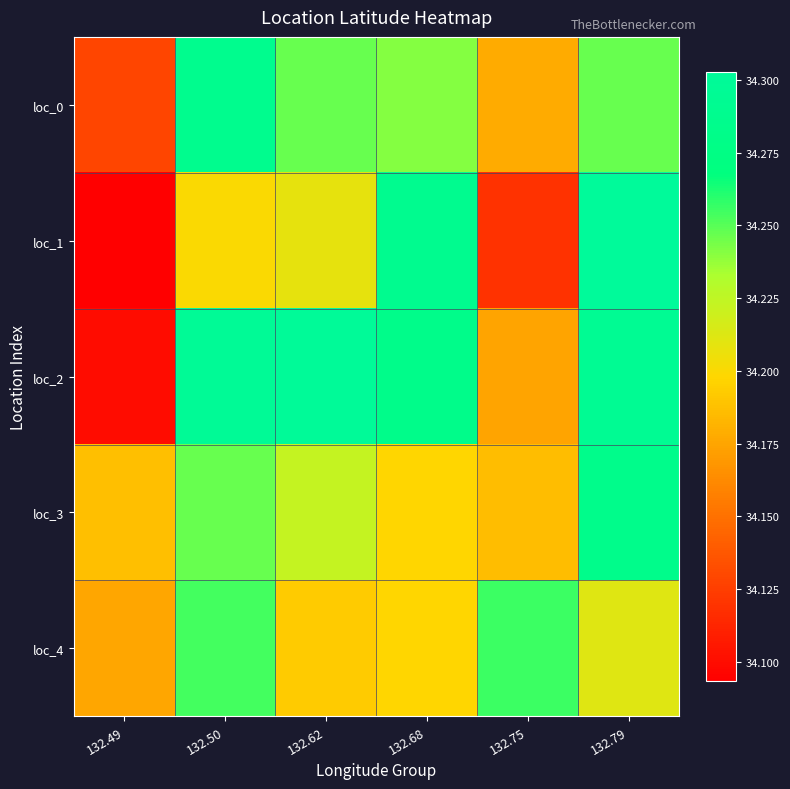

At which category is the sum across all series the highest?

132.79